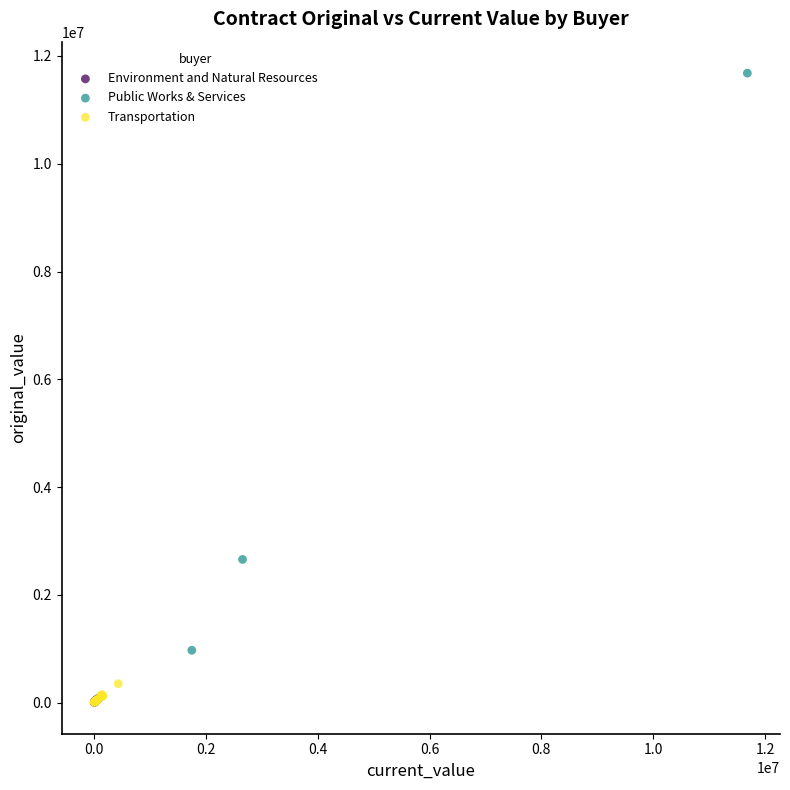

Which series has the largest Y range (max minus min)?

Public Works & Services